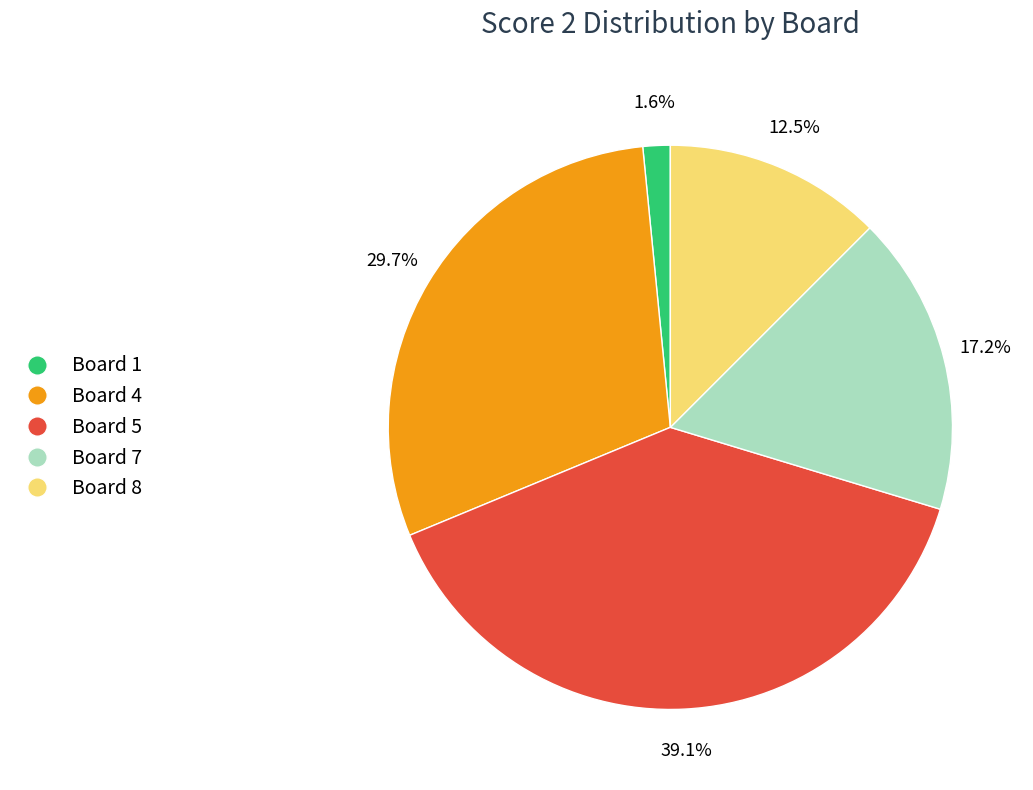

Is there any slice that represents more than half of the pie?

No